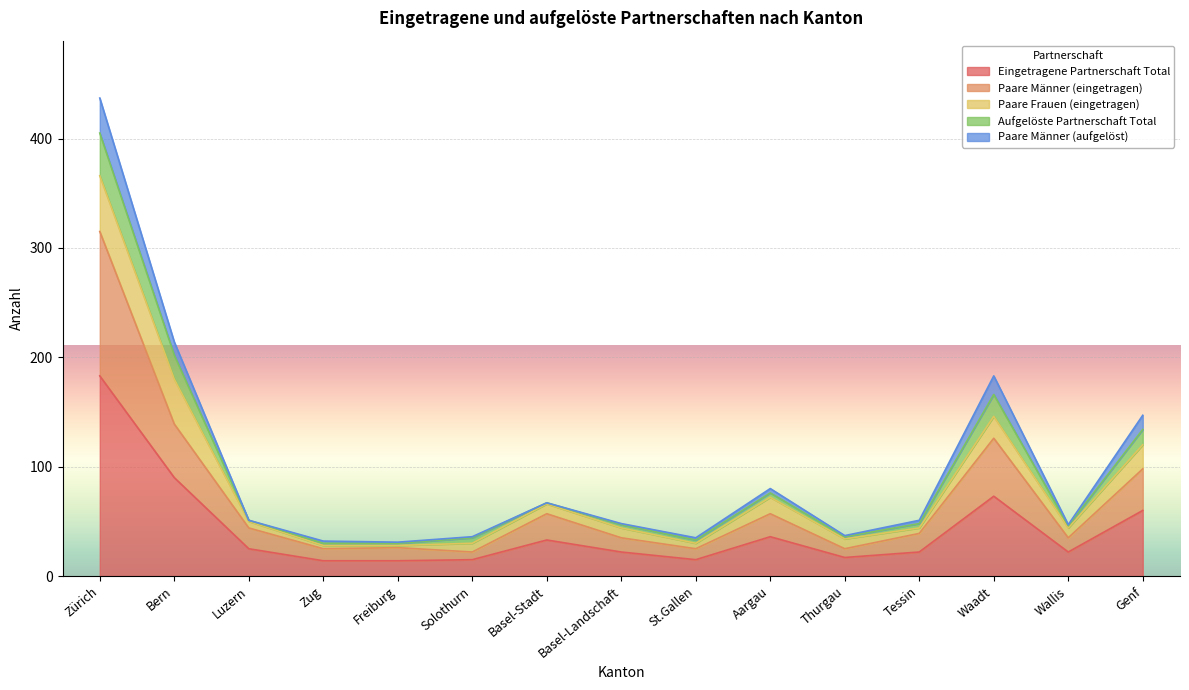

At which category is the sum across all series the highest?

Zürich